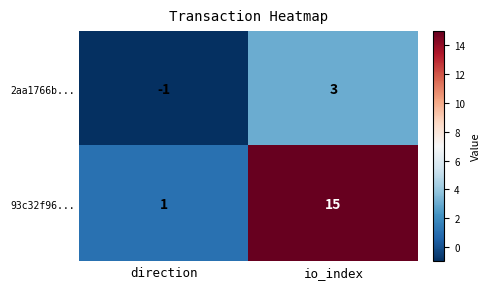

Reading left to right, what are all the values shown in this chart?

2aa1766b...: direction=-1	io_index=3
93c32f96...: direction=1	io_index=15